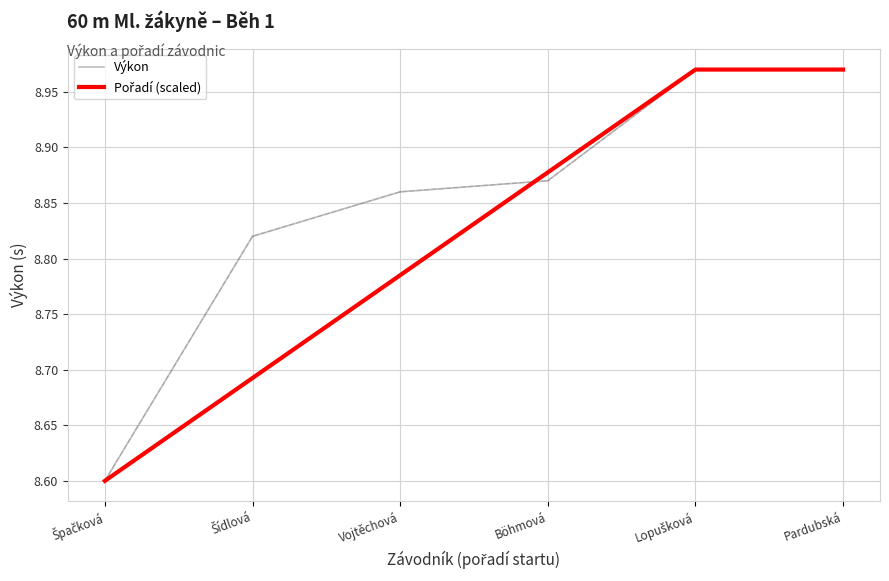

What is the sum of the Pořadí values at Lopušková and Pardubská?

17.9